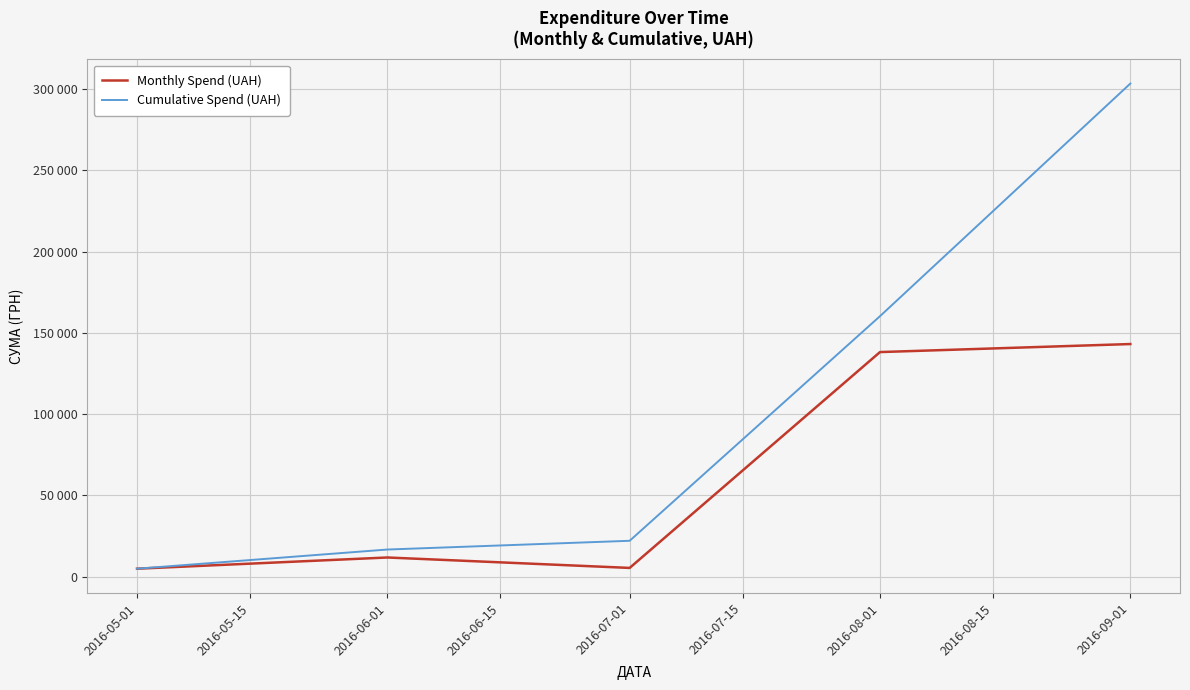

Does the chart display data point markers on the line(s)?

No